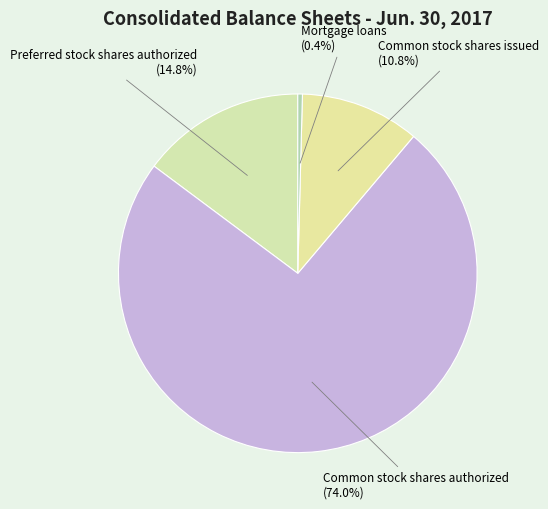

Which category has the smallest portion of the pie?

Mortgage loans